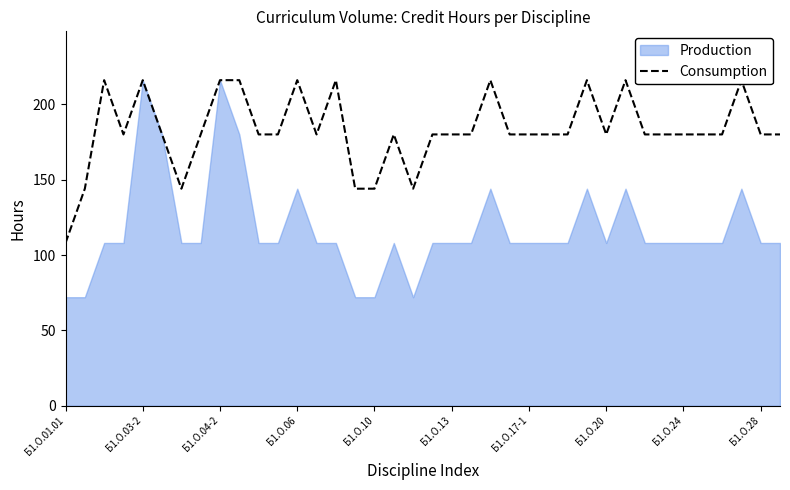

Is it true that the value at Б1.О.17-1 is 242?

False